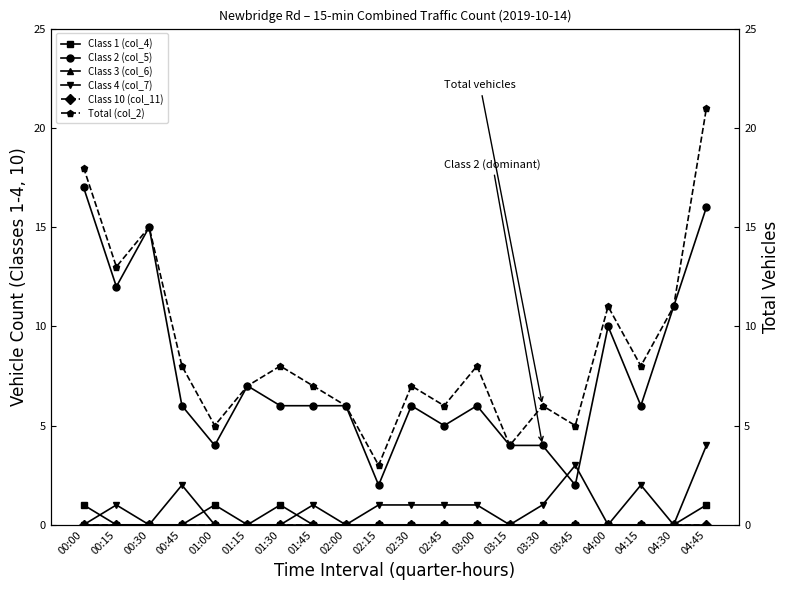

Reading right to left, what are all the values shown in this chart?

Class 1 (col_4): 1	0	0	0	0	0	0	0	0	0	0	0	0	1	0	1	0	0	0	1
Class 2 (col_5): 16	11	6	10	2	4	4	6	5	6	2	6	6	6	7	4	6	15	12	17
Class 3 (col_6): 0	0	0	0	0	0	0	0	0	0	0	0	0	0	0	0	0	0	0	0
Class 4 (col_7): 4	0	2	0	3	1	0	1	1	1	1	0	1	0	0	0	2	0	1	0
Class 10 (col_11): 0	0	0	0	0	0	0	0	0	0	0	0	0	0	0	0	0	0	0	0
Total (col_2): 21	11	8	11	5	6	4	8	6	7	3	6	7	8	7	5	8	15	13	18